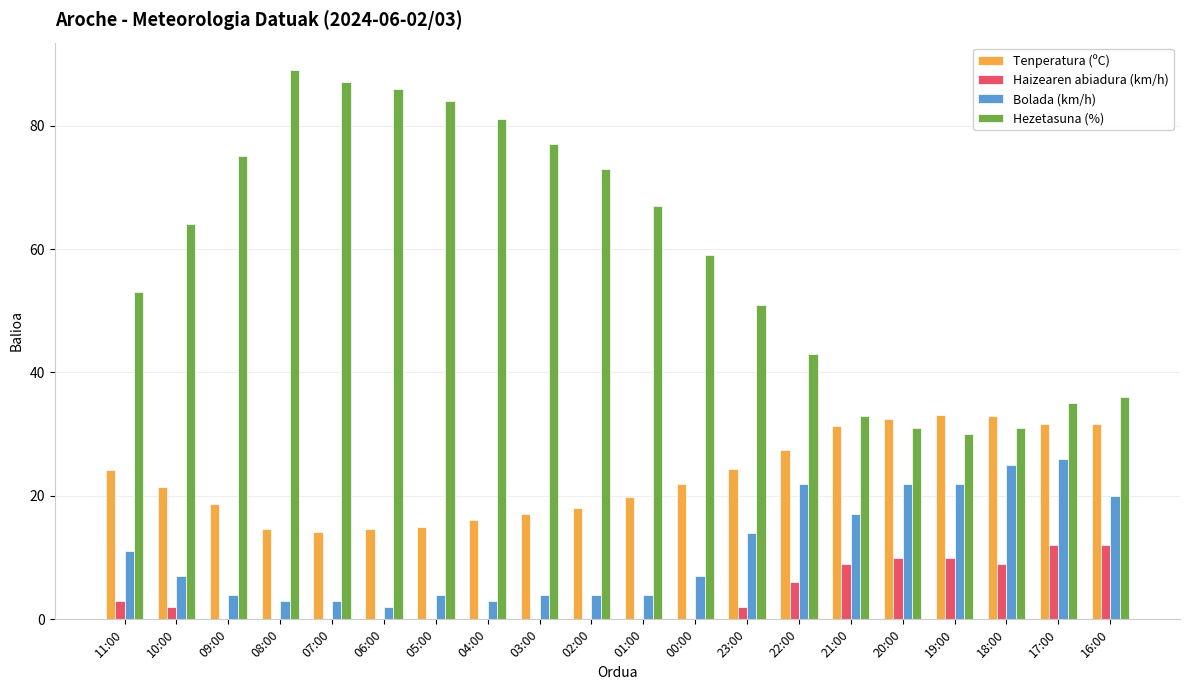

Which series has the largest total across all categories?

Hezetasuna (%)